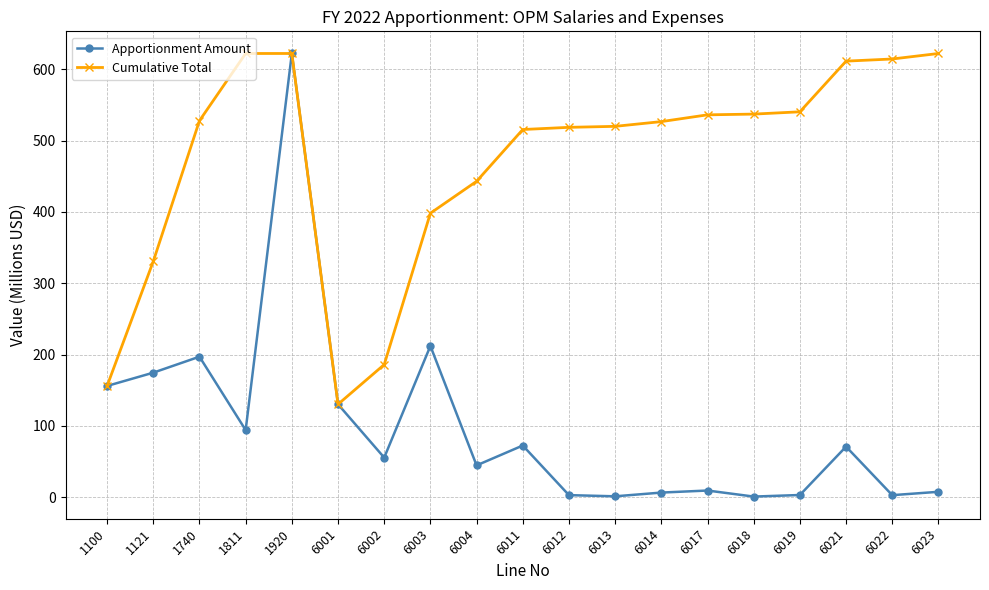

What is the average value of the Cumulative Total series?

471.5